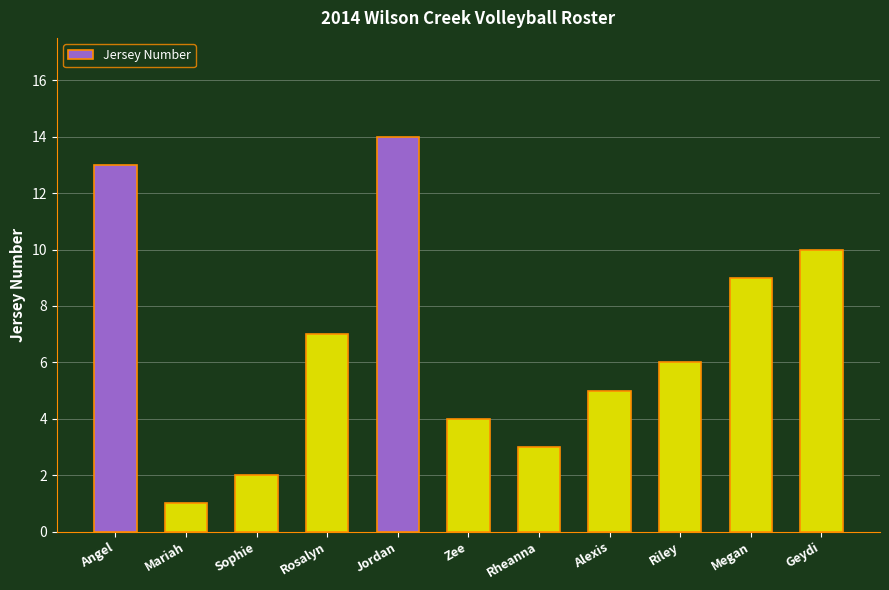

What is the label of the 8th bar from the left?

Alexis